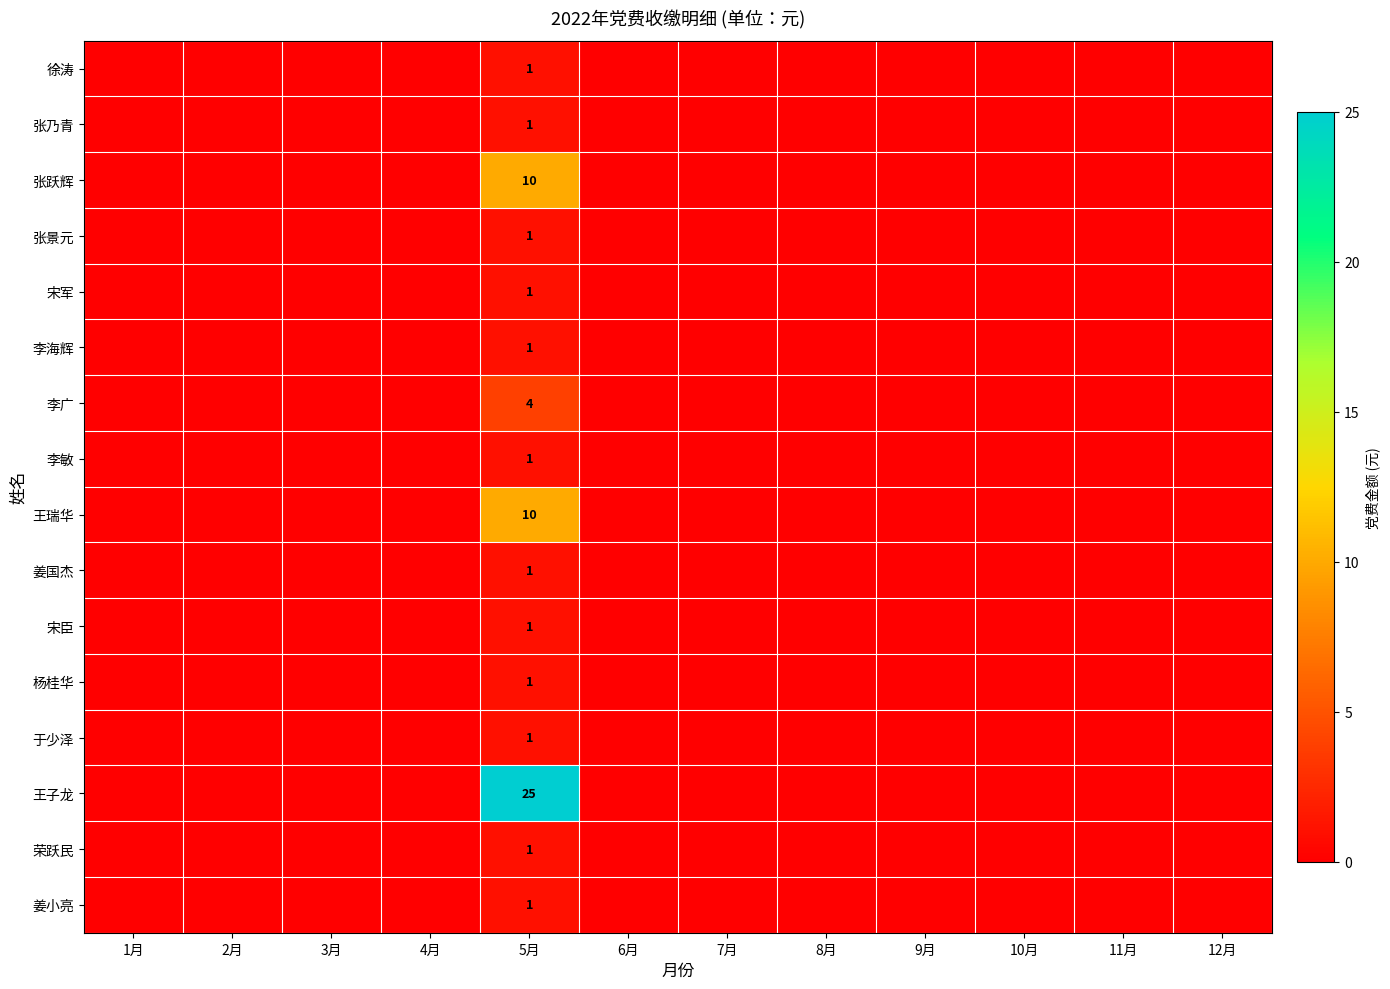

The 宋臣 series shows 1 at 5月. True or false?

True